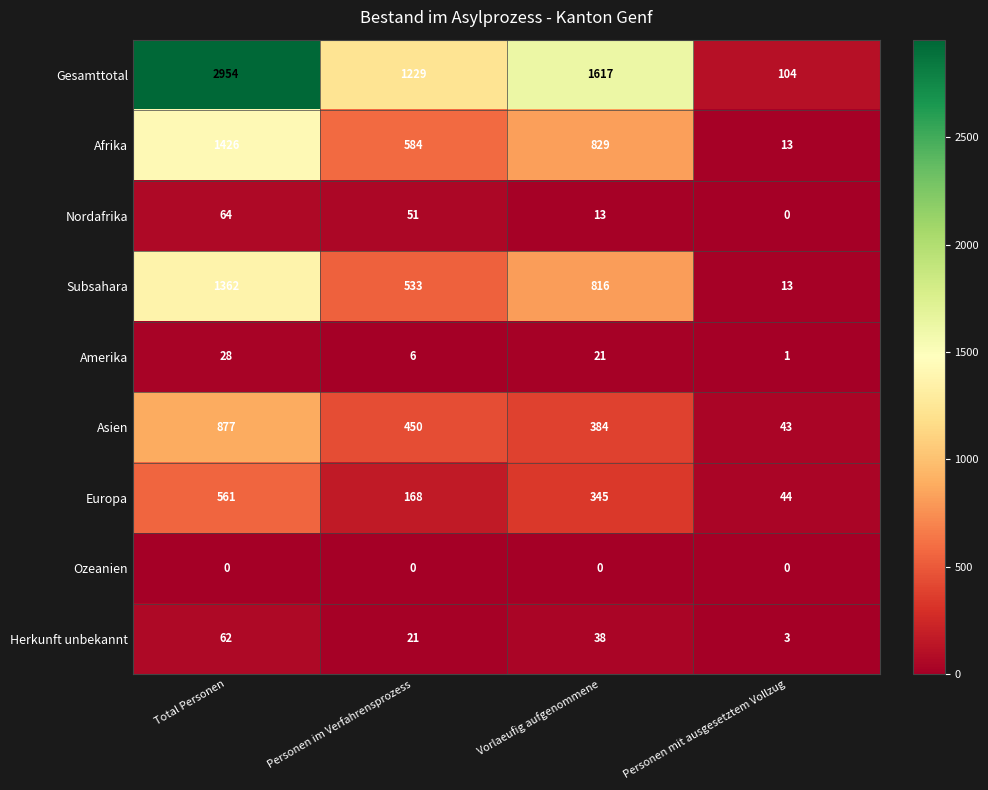

Between Total Personen and Vorlaeufig aufgenommene, which series saw the biggest shift?

Gesamttotal